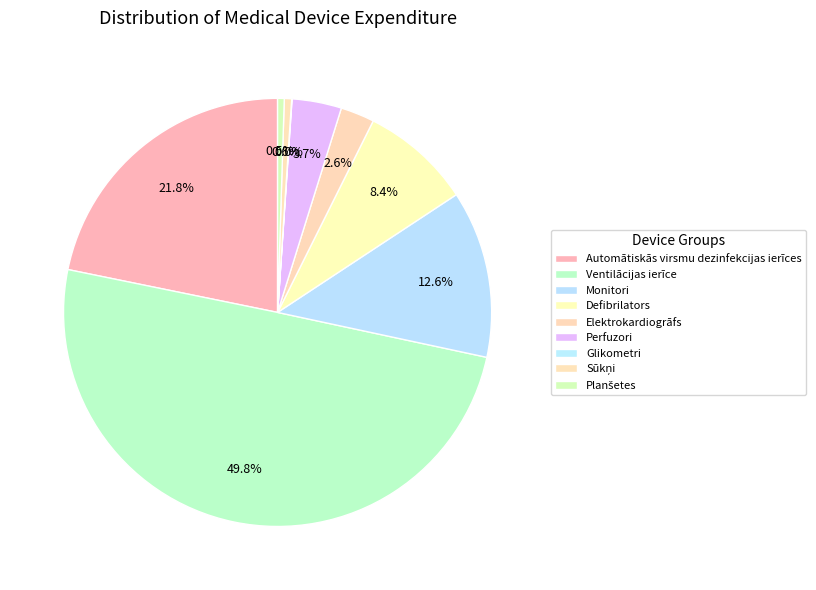

To the nearest percent, what is the difference between the largest and smallest slice percentages?

50%